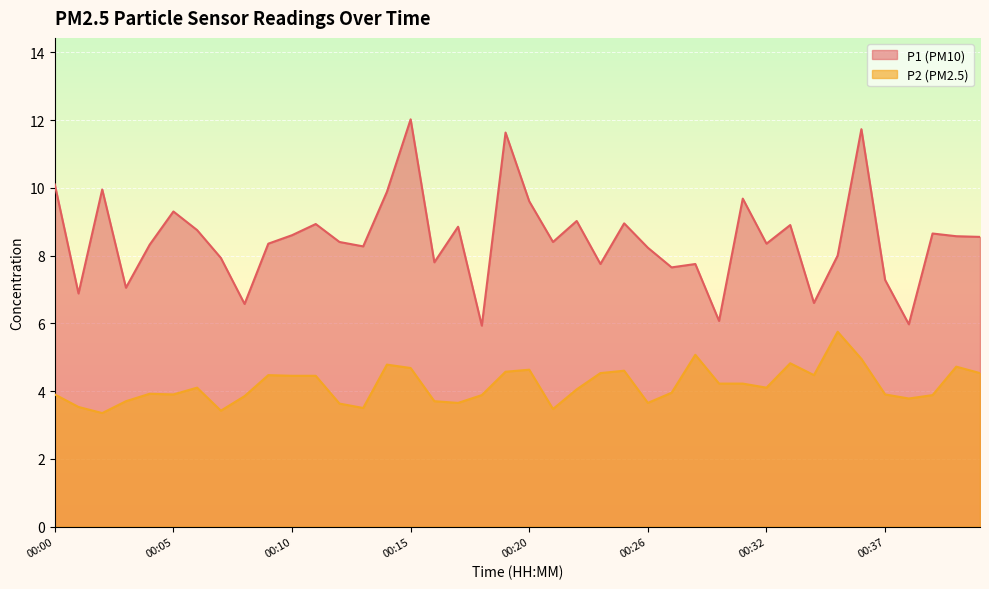

What is the total value across all series at 00:03?

10.8